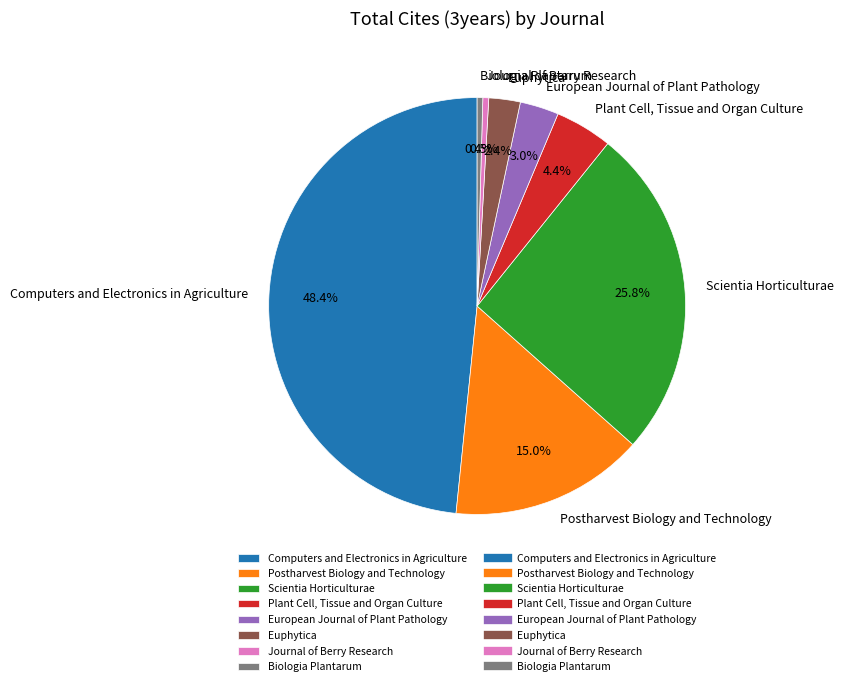

Which has a higher value, European Journal of Plant Pathology or Journal of Berry Research?

European Journal of Plant Pathology